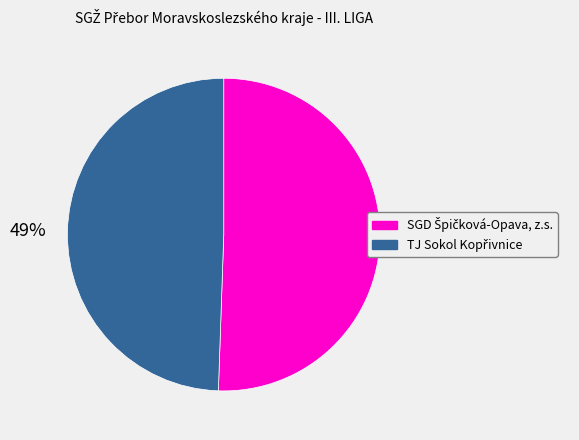

How many slices are in this pie chart?

2